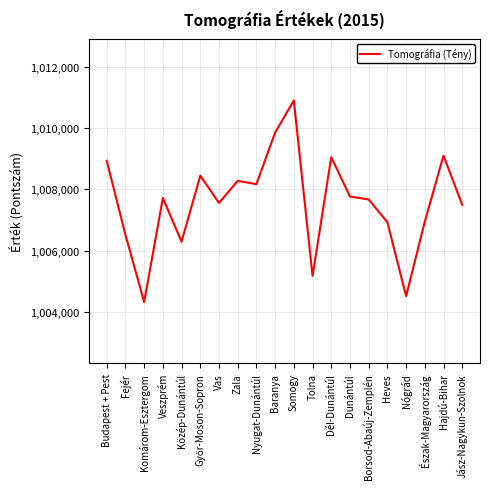

What is the average value?

1007585